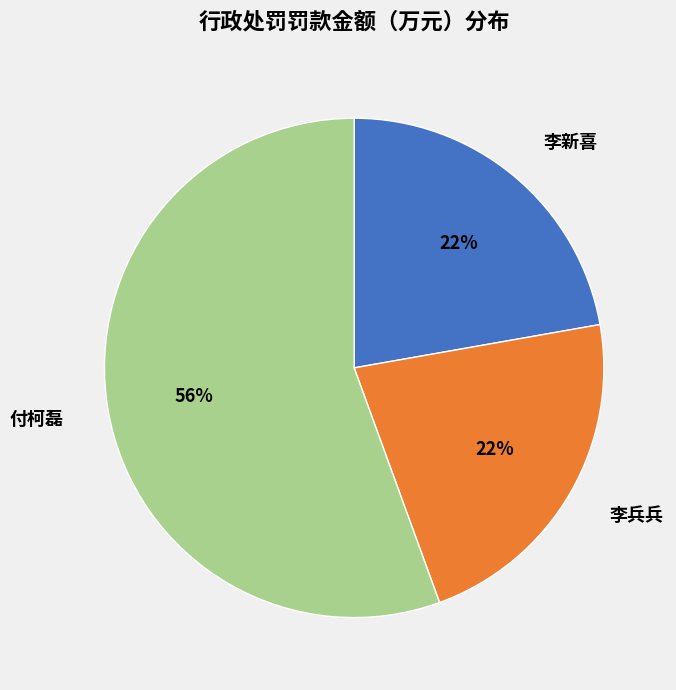

Is 李新喜 the majority of the pie?

No